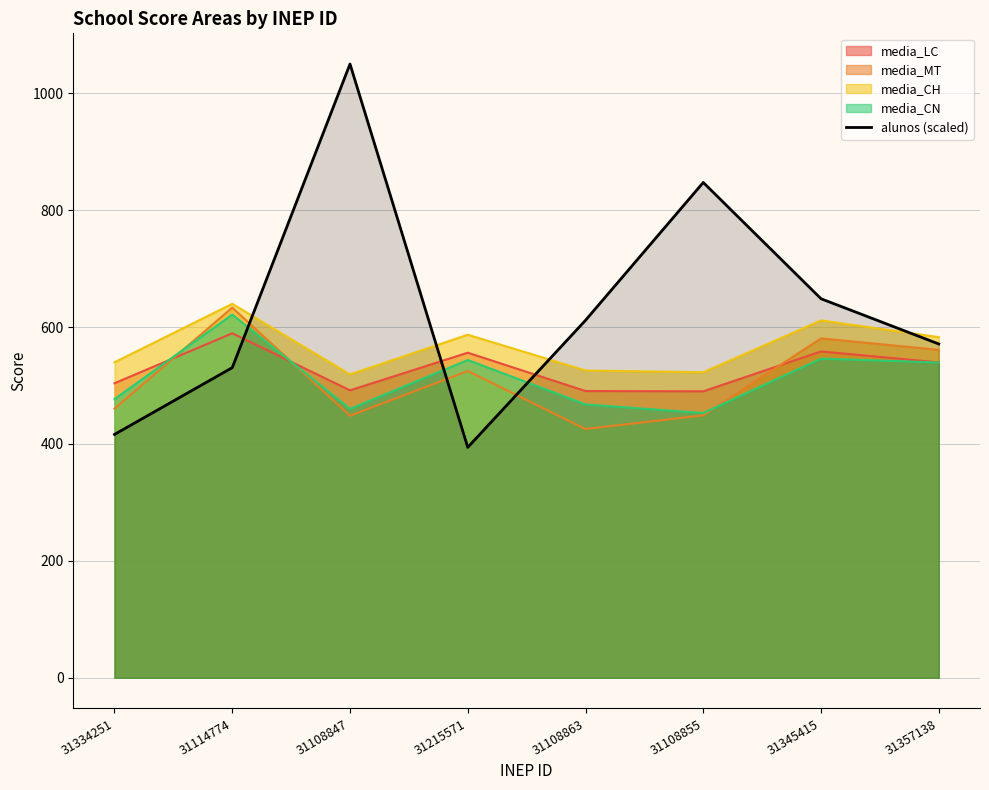

Approximately how many times larger is the value at 31108855 compared to 31215571?

2.1